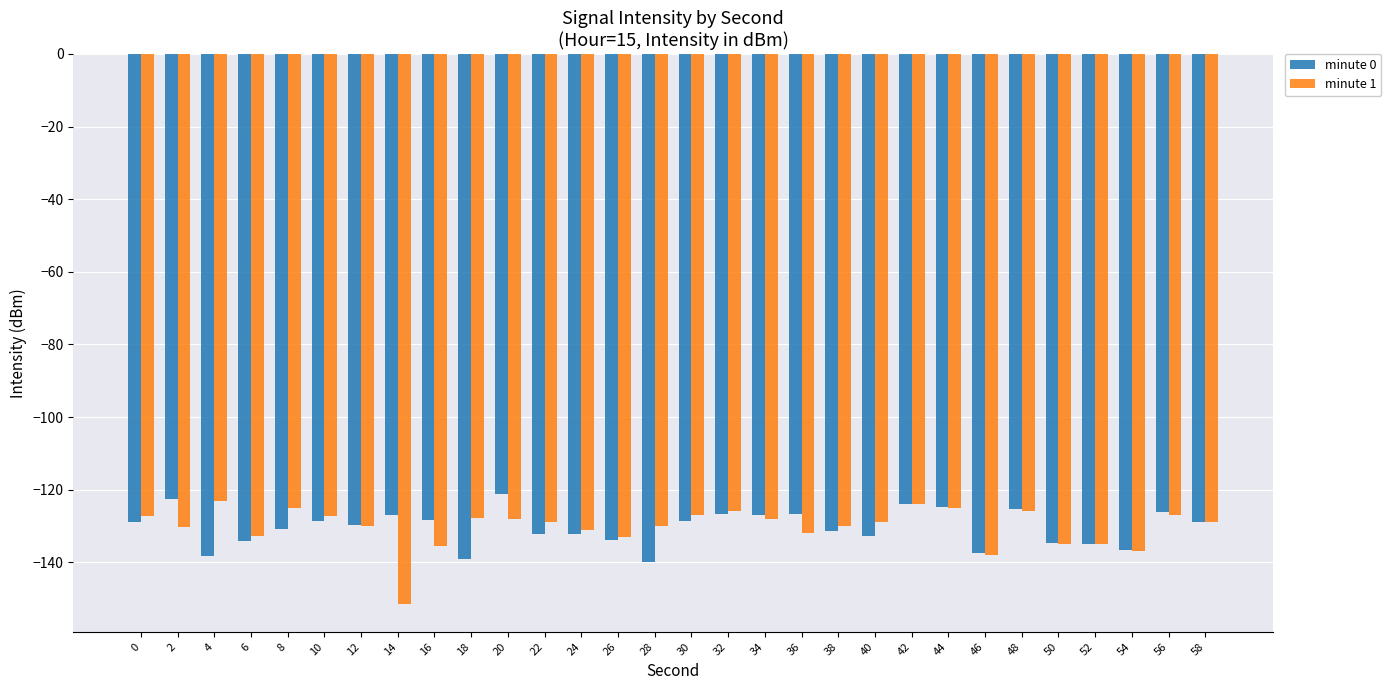

Rank the series by their maximum value, from highest to lowest.

minute 0, minute 1